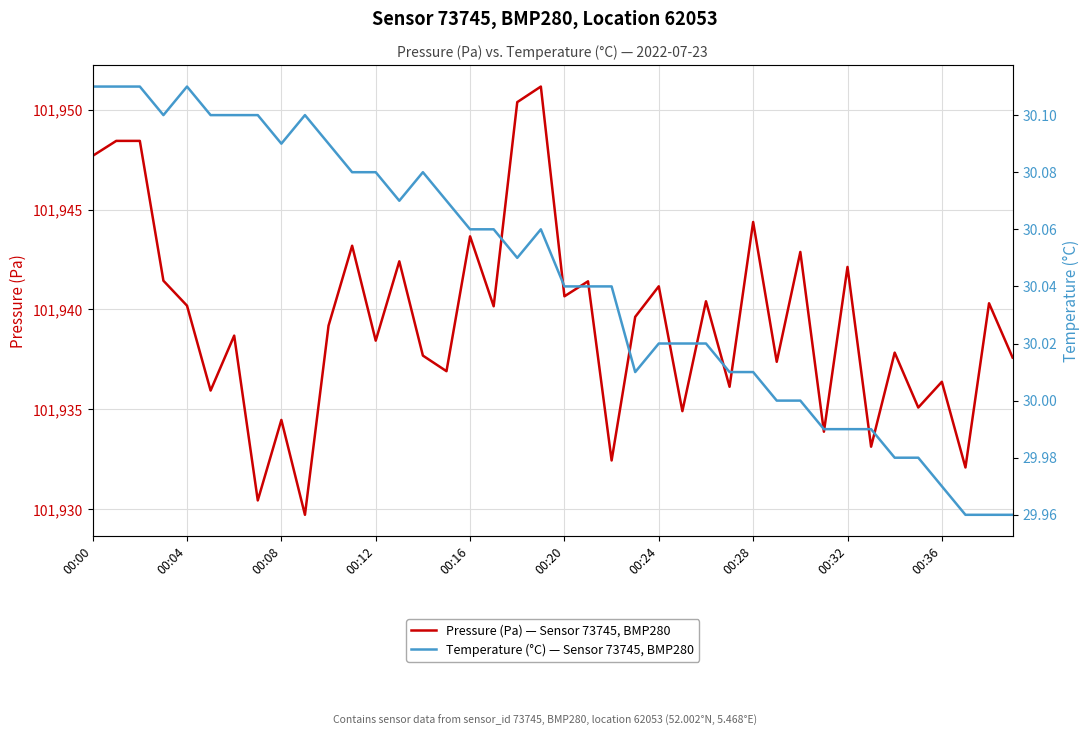

The value of Pressure (Pa) — Sensor 73745, BMP280 at 00:12 is 23290.5. True or false?

False